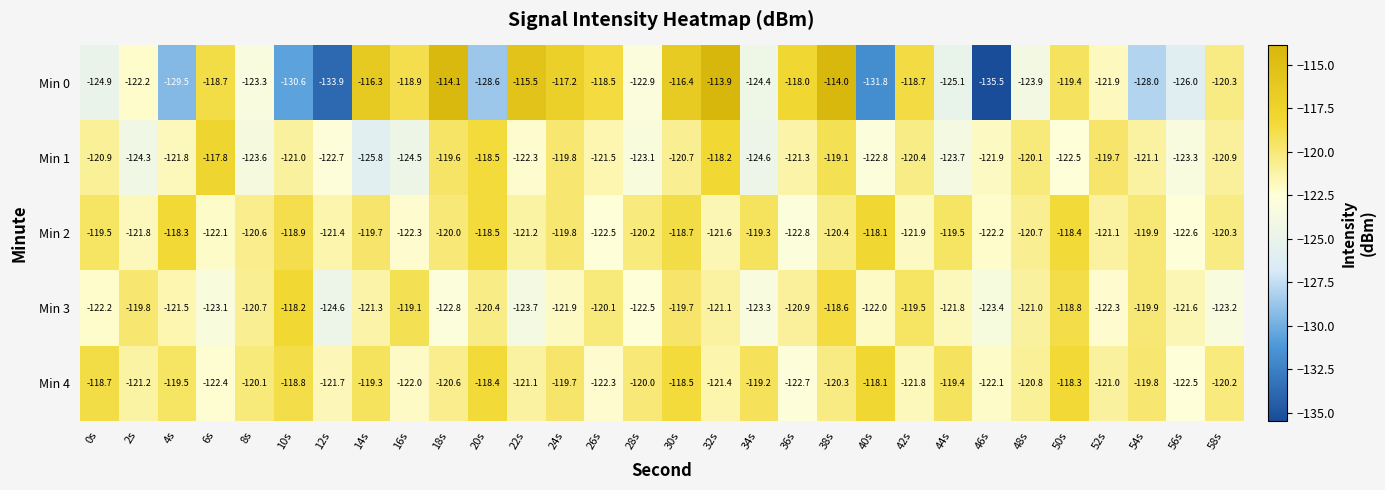

Which category has the lowest value across all series?

46s